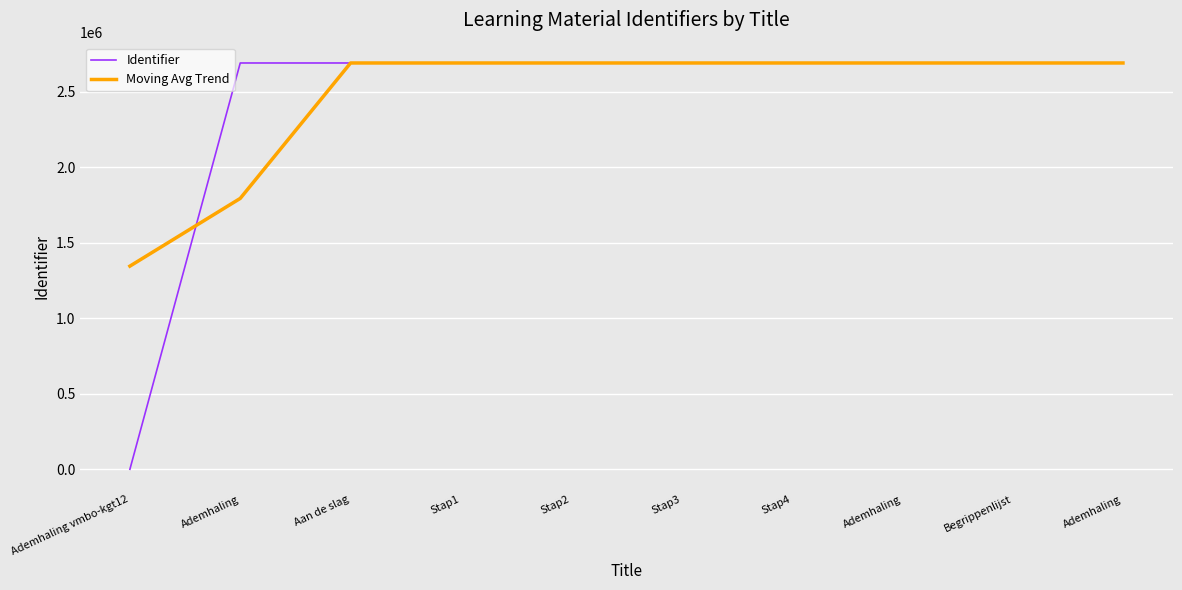

What is the total value across all series at Stap1?

5378366.3